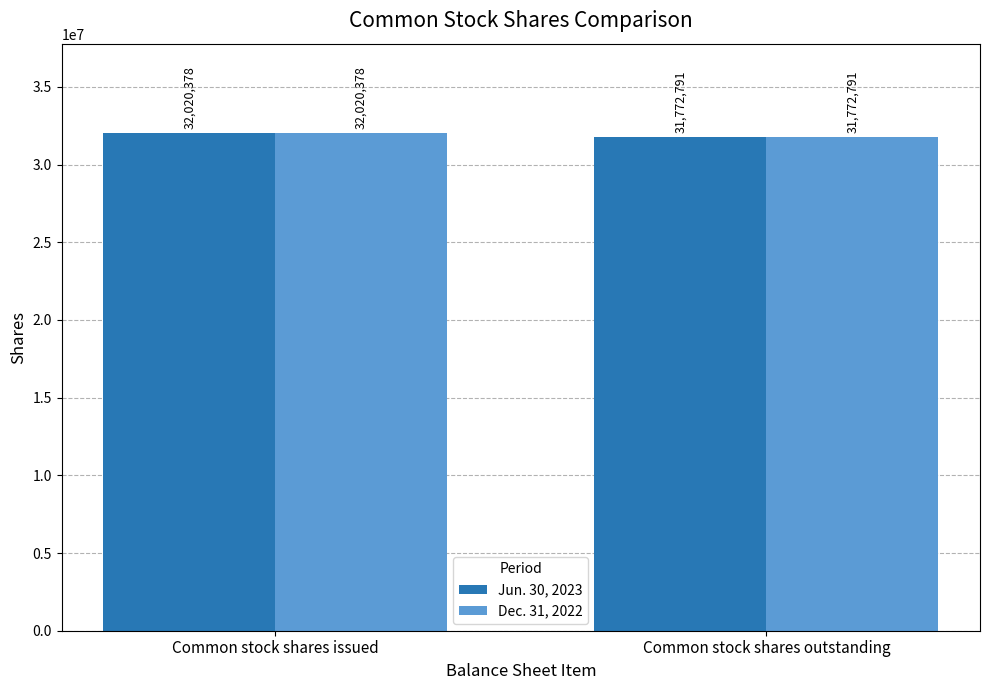

At which label does Dec. 31, 2022 reach its minimum?

Common stock shares outstanding